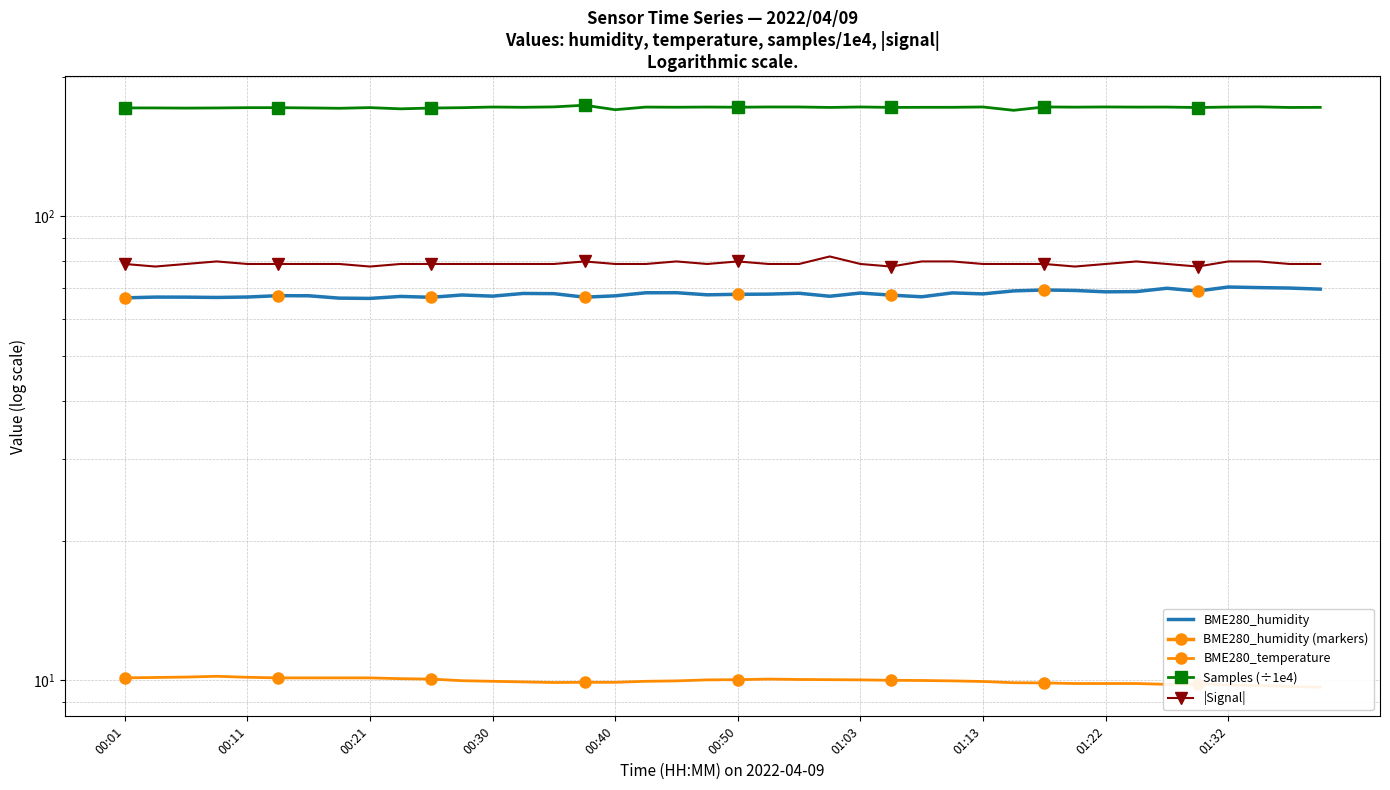

Reading left to right, extract all data points from this chart.

BME280_humidity: 66.8	67.0	67.0	66.9	67.0	67.5	67.5	66.7	66.6	67.2	67.0	67.7	67.3	68.2	68.2	67.0	67.5	68.5	68.5	67.8	68.0	68.0	68.3	67.3	68.4	67.7	67.1	68.4	68.1	69.1	69.4	69.3	68.8	68.9	70.0	69.1	70.5	70.3	70.1	69.7
BME280_temperature: 10.1	10.2	10.2	10.2	10.2	10.1	10.1	10.1	10.1	10.1	10.1	10.0	10.0	9.9	9.9	9.9	9.9	10.0	10.0	10.0	10.0	10.1	10.1	10.0	10.0	10.0	10.0	10.0	9.9	9.9	9.9	9.8	9.8	9.8	9.8	9.8	9.8	9.8	9.7	9.7
Samples (÷1e4): 171.4	171.4	171.2	171.3	171.6	171.6	171.4	171.1	171.6	170.6	171.3	171.6	172.1	171.9	172.3	173.7	169.9	172.1	172.0	172.1	172.0	172.2	172.2	171.8	172.2	171.8	171.9	171.9	172.2	169.4	172.2	172.0	172.2	172.1	172.1	171.7	172.1	172.3	171.8	171.8
|Signal|: 79.0	78.0	79.0	80.0	79.0	79.0	79.0	79.0	78.0	79.0	79.0	79.0	79.0	79.0	79.0	80.0	79.0	79.0	80.0	79.0	80.0	79.0	79.0	82.0	79.0	78.0	80.0	80.0	79.0	79.0	79.0	78.0	79.0	80.0	79.0	78.0	80.0	80.0	79.0	79.0